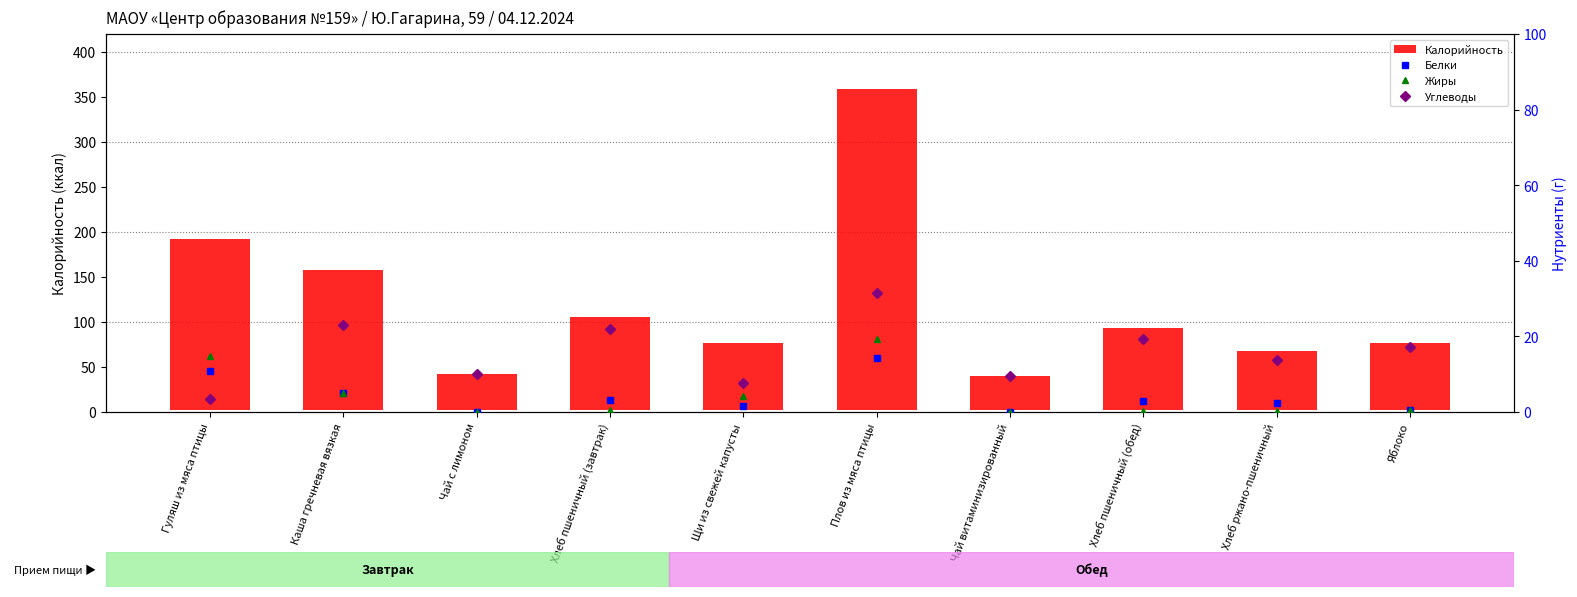

Is the value of Калорийность at Чай витаминизированный greater than the value of Углеводы at Яблоко?

Yes